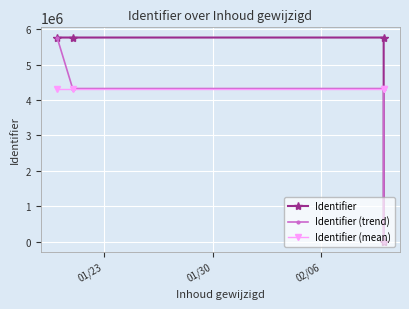

The Identifier (mean) series shows 7363641.1 at 3. True or false?

False